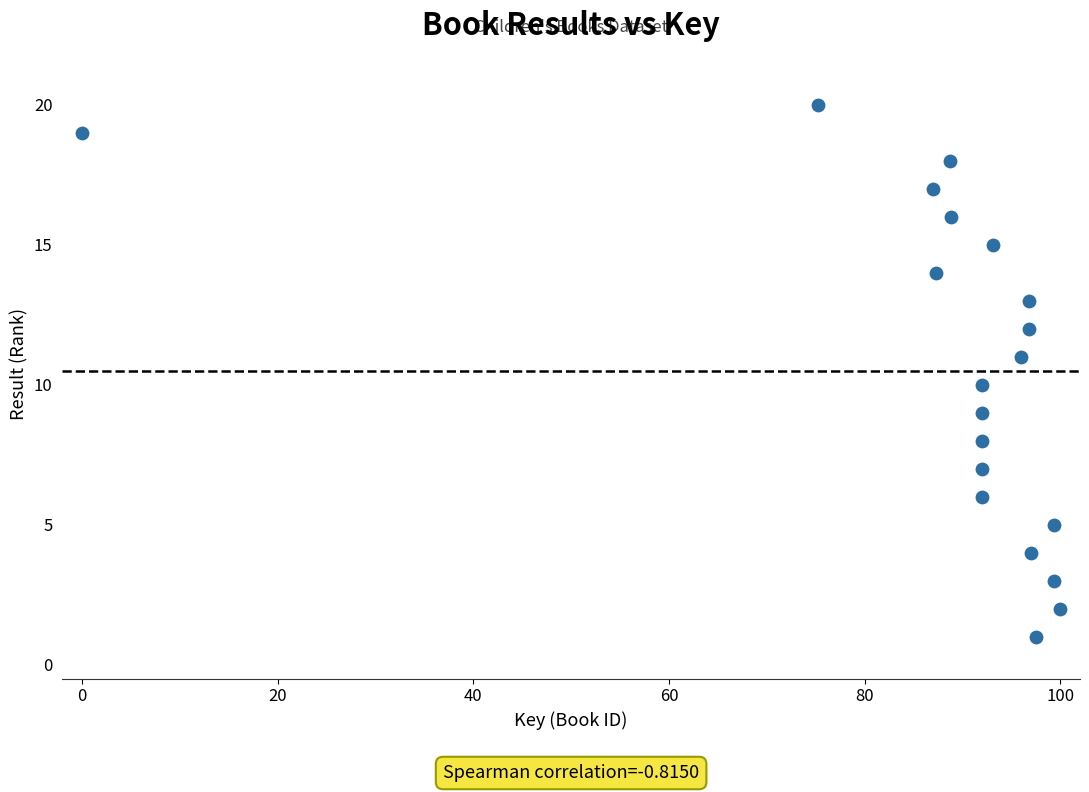

What is the range of Y values (max minus min)?

19